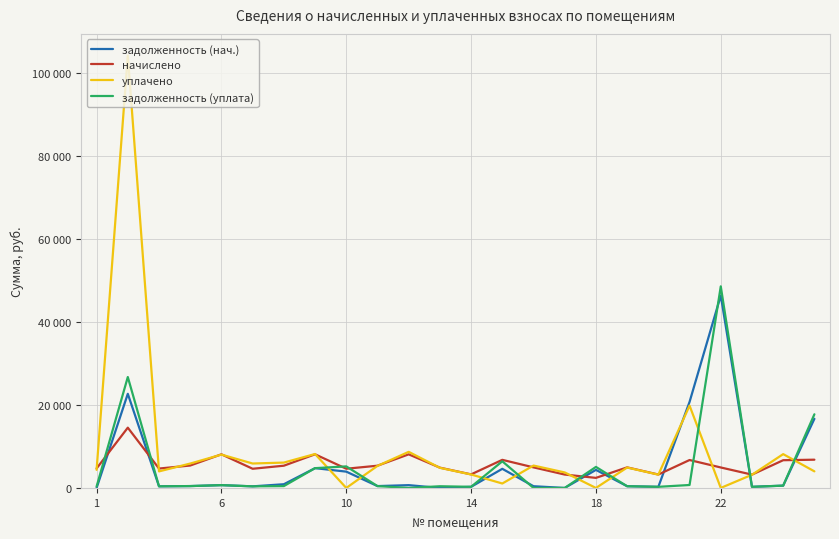

True or false: задолженность (нач.) has more than 0 points higher than both neighbors.

True